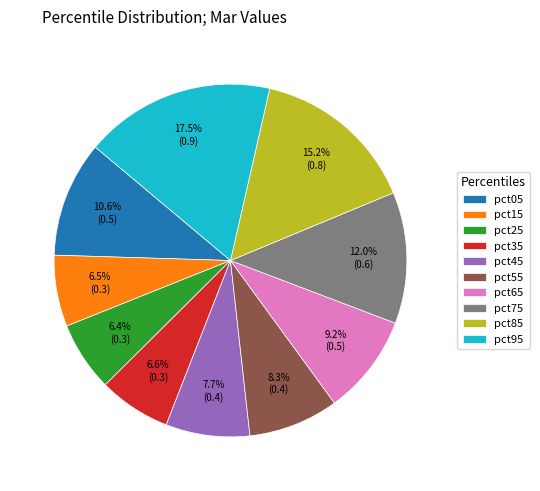

What is the largest slice in the pie chart?

pct95